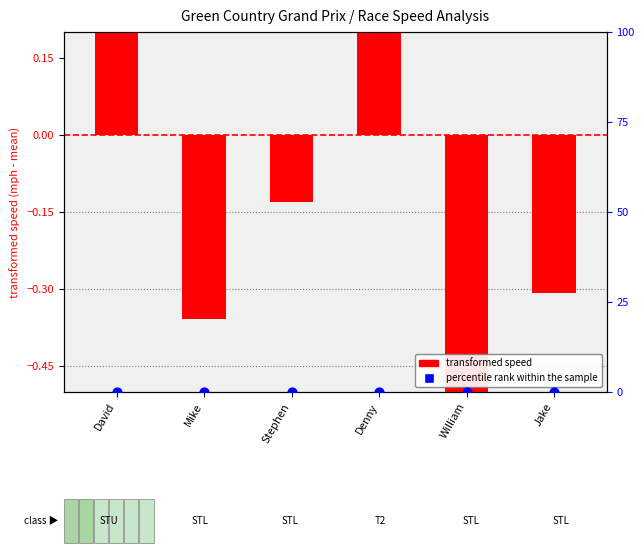

What are all the series names shown in the legend?

transformed speed, percentile rank within the sample